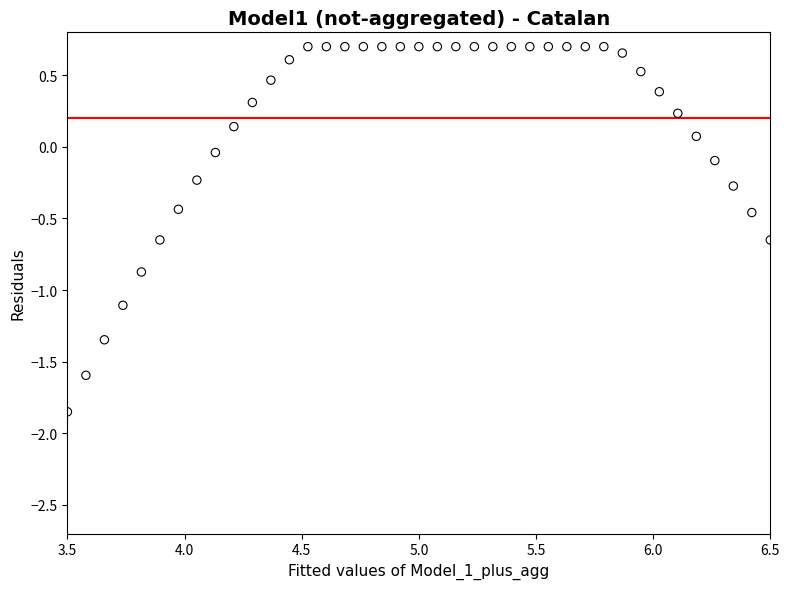

What is the range of X values (max minus min)?

3.0